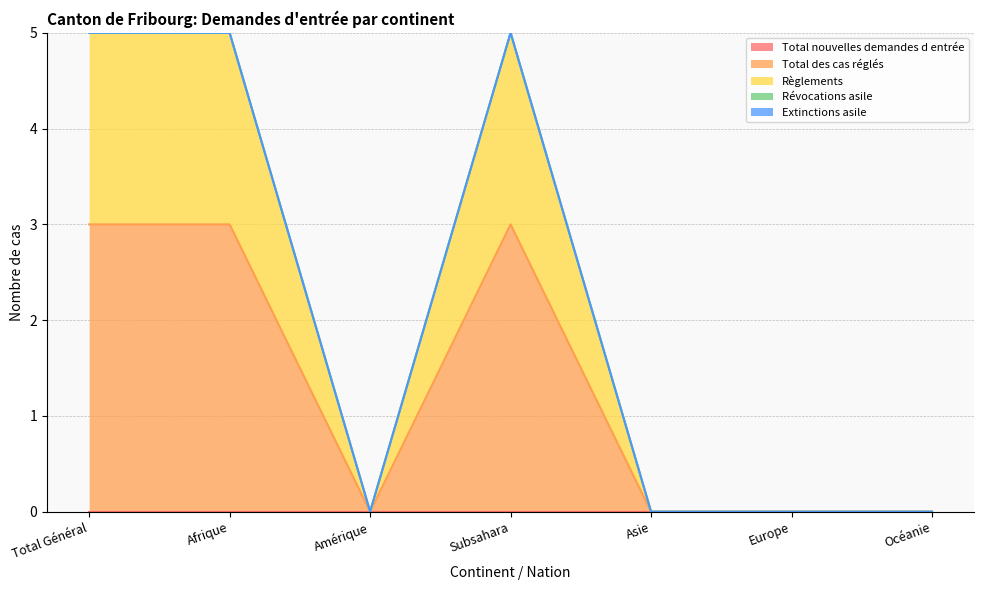

What is the greatest value displayed?

3